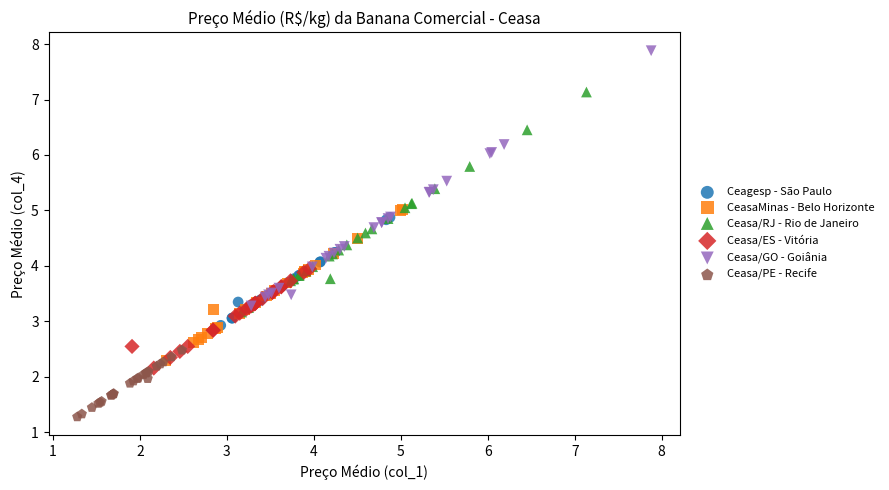

Which series has the widest spread of Y values?

Ceasa/GO - Goiânia